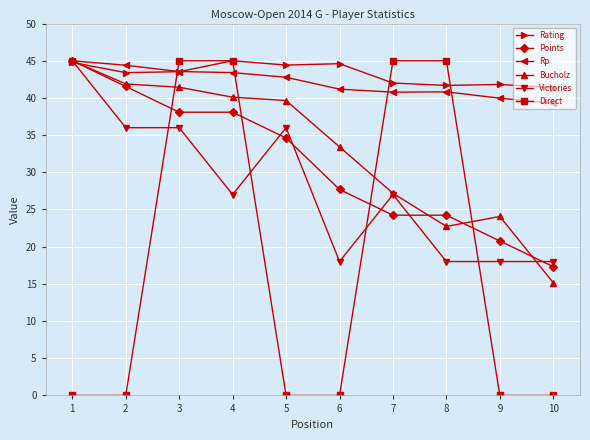

Read the Rating value at 6.

44.6